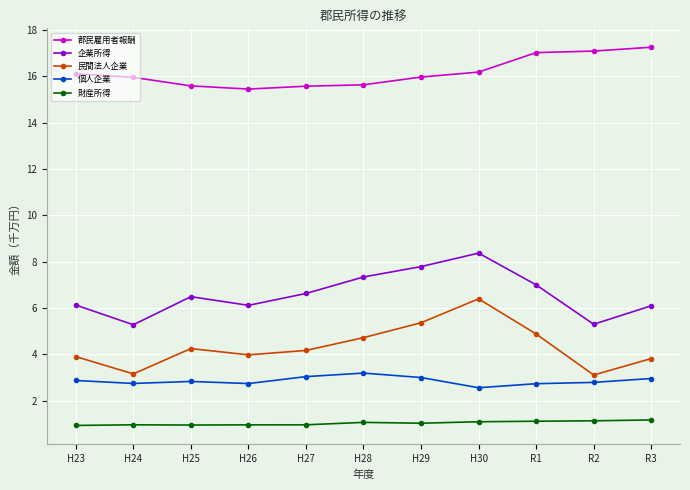

Which series has the largest total across all categories?

郡民雇用者報酬